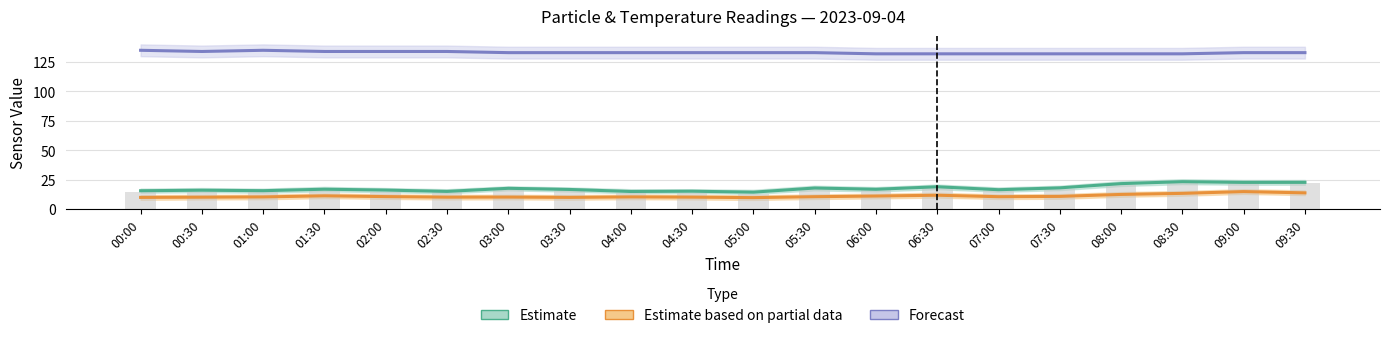

Which category has the highest value in the Raw readings (bar) series?

08:30